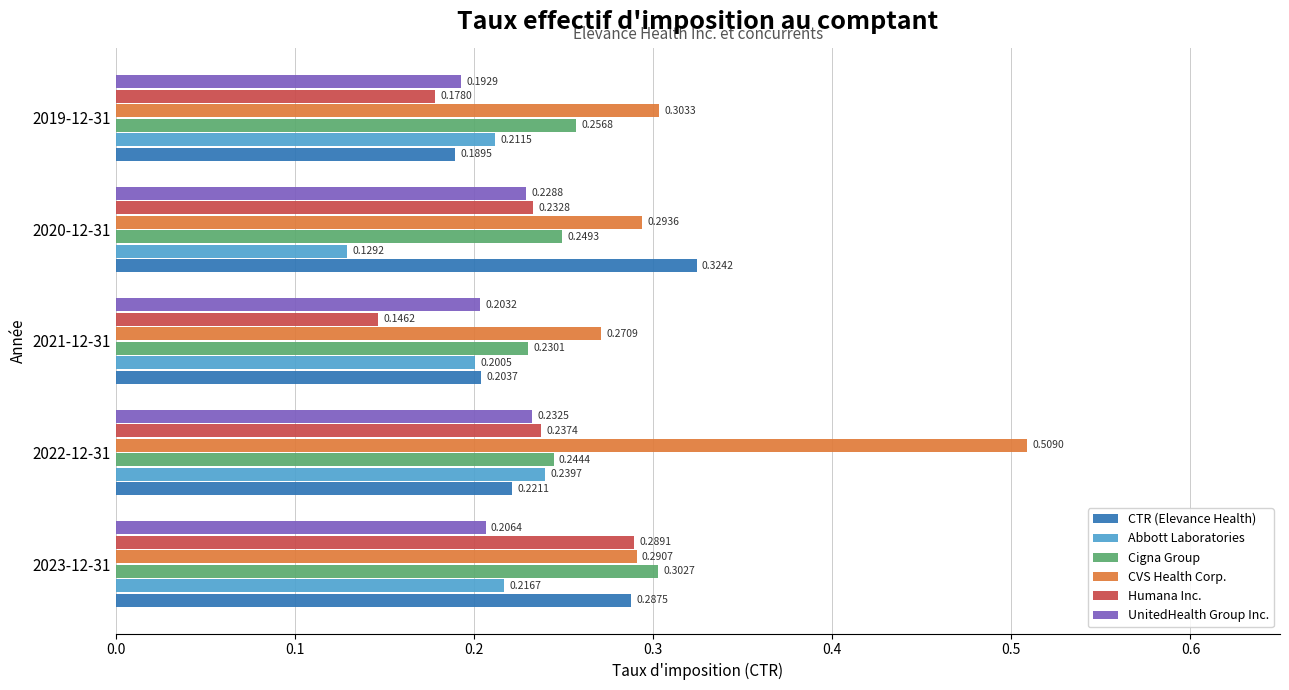

What is the sum of all CTR (Elevance Health) values?

1.2